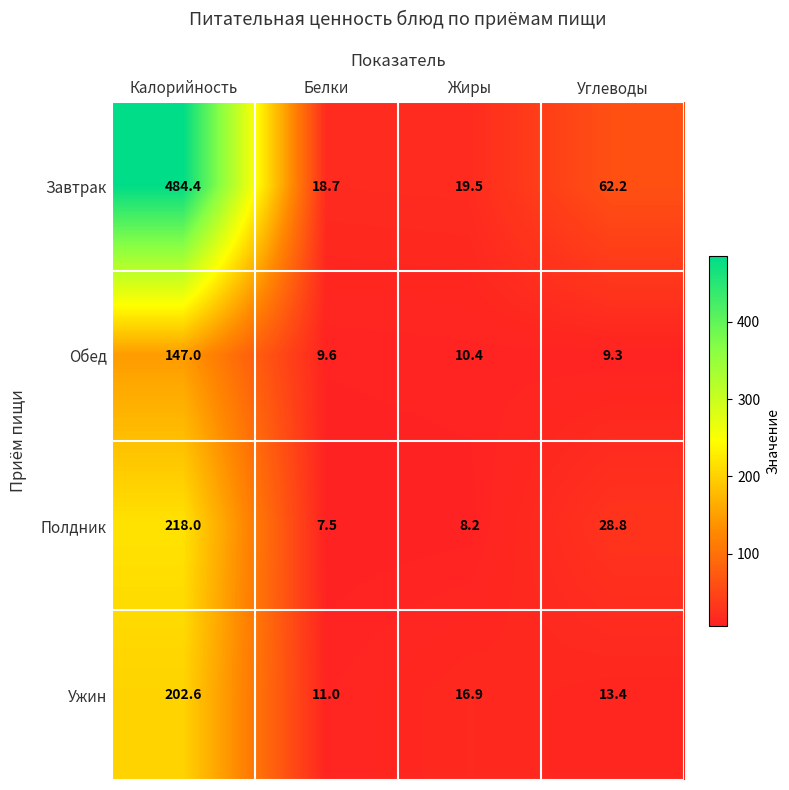

How many distinct data groups are displayed?

4